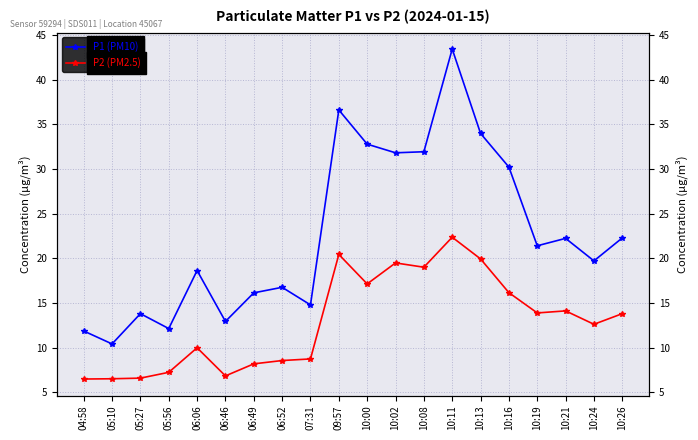

Between 05:10 and 06:06, which is larger?

06:06